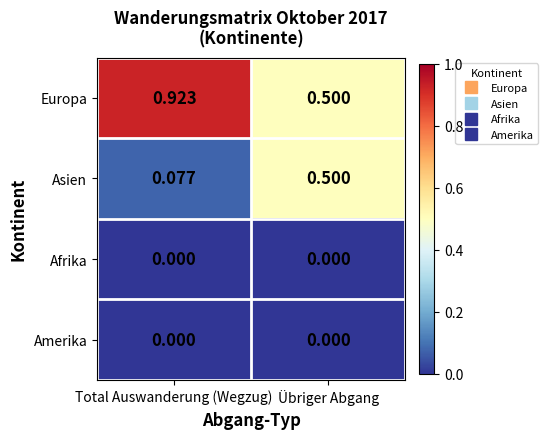

Is the value of Europa at Übriger Abgang greater than the value of Amerika at Übriger Abgang?

Yes